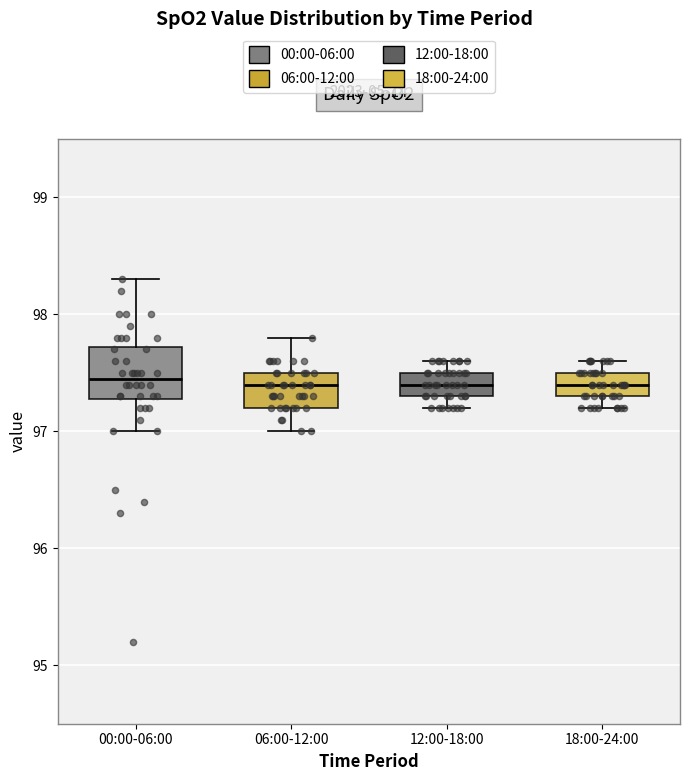

Which box is the tallest, from its lower edge to its upper edge?

00:00-06:00